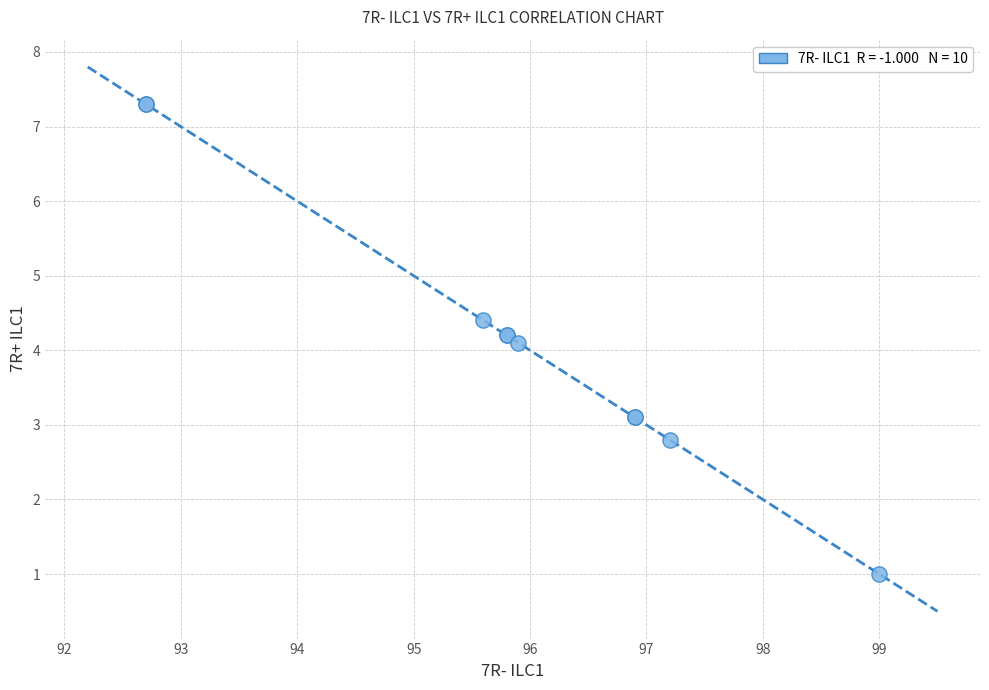

What Y value in the scatter plot is closest to 4?

4.1